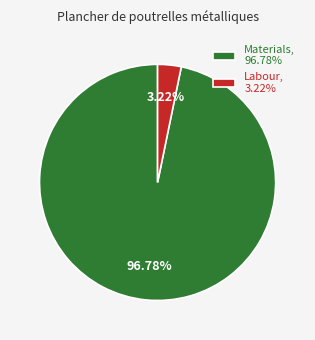

What is the largest slice in the pie chart?

Materials, 96.78%